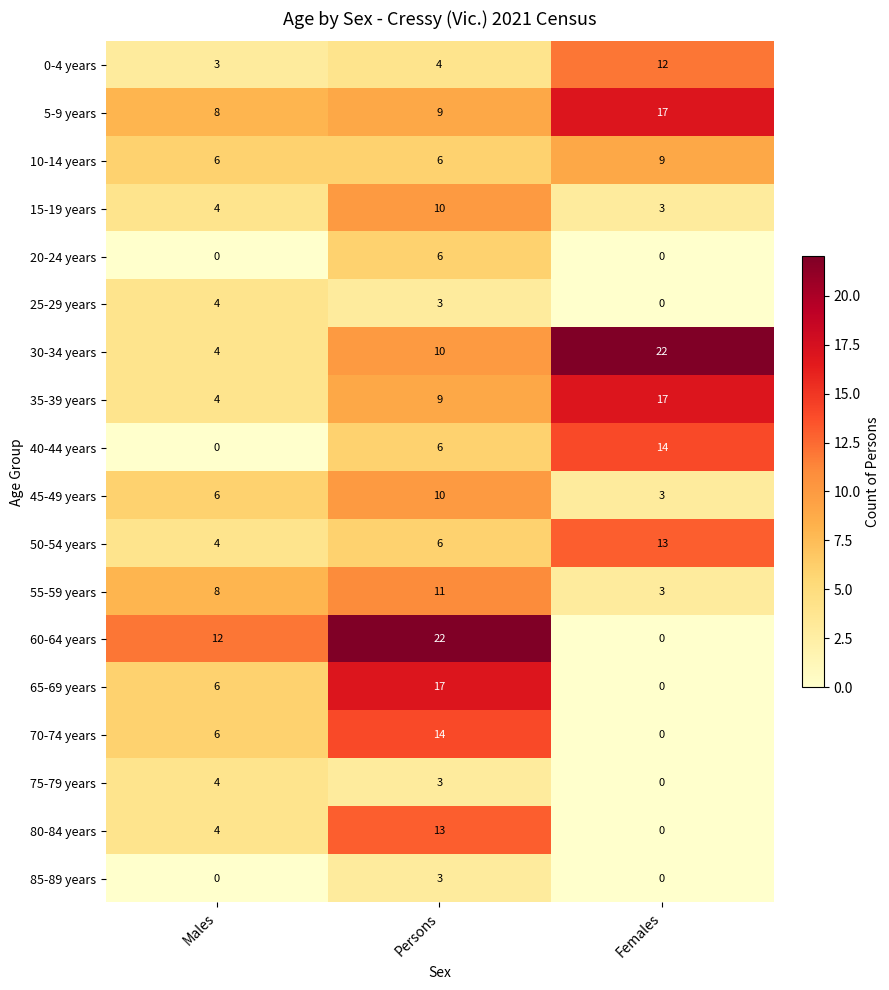

At how many categories does at least one series exceed 13?

2